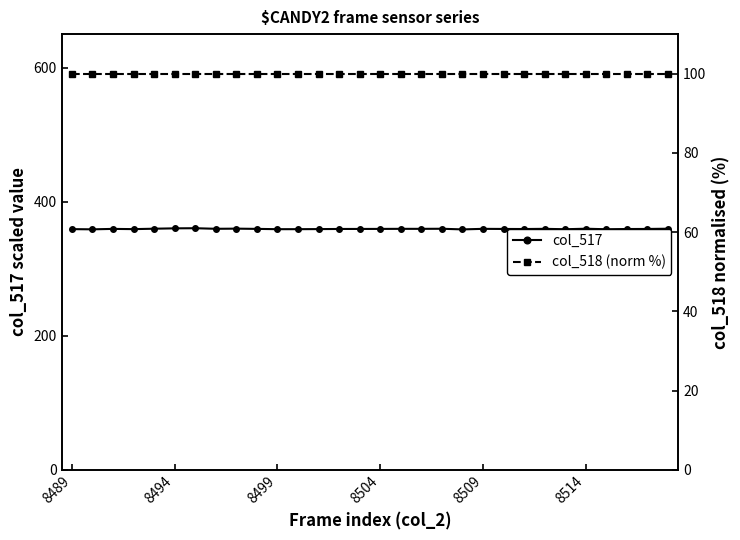

What are all the series names shown in the legend?

col_517, col_518 (norm %)